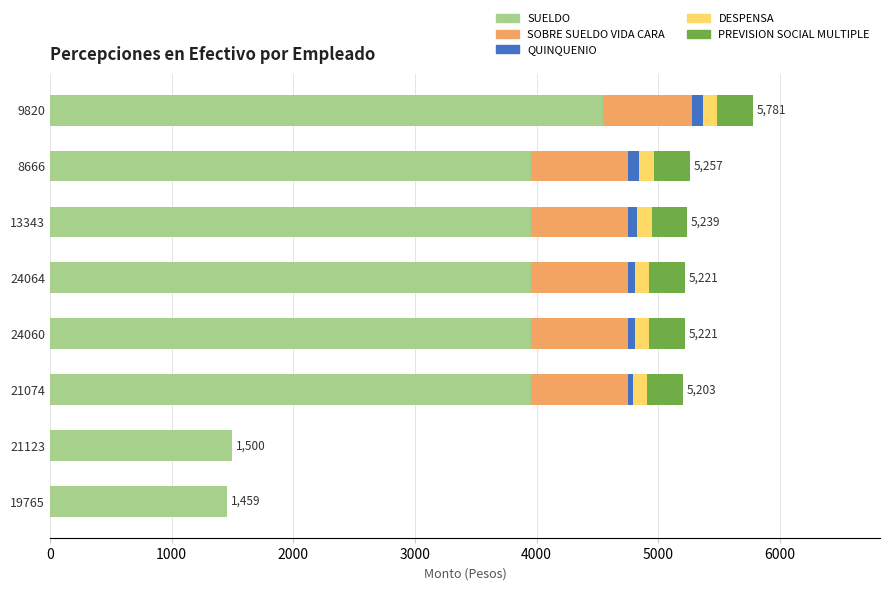

Is it true that SUELDO equals 5308.2 at 21074?

False